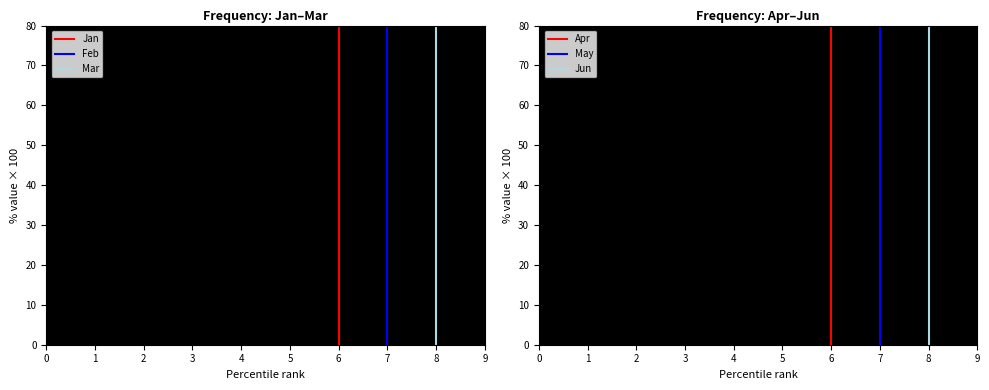

Rank the series at 1 from lowest to highest value.

Jan, Feb, Mar, Apr, May, Jun